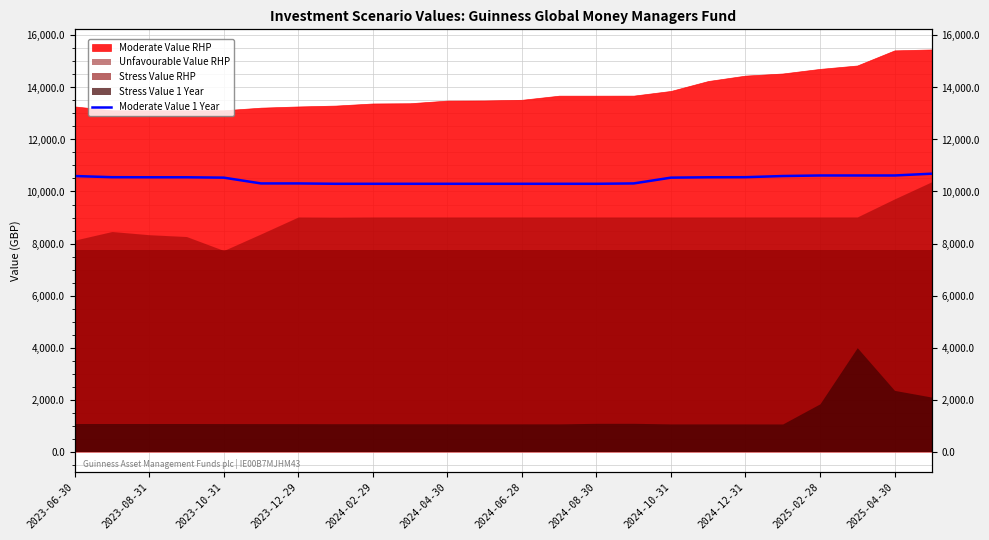

What is the difference between the second highest and minimum values?

319.5